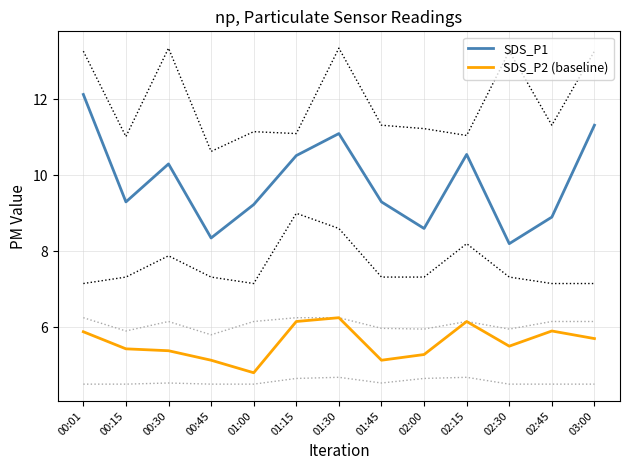

True or false: SDS_P1 and SDS_P2 (baseline) intersect in this chart.

False